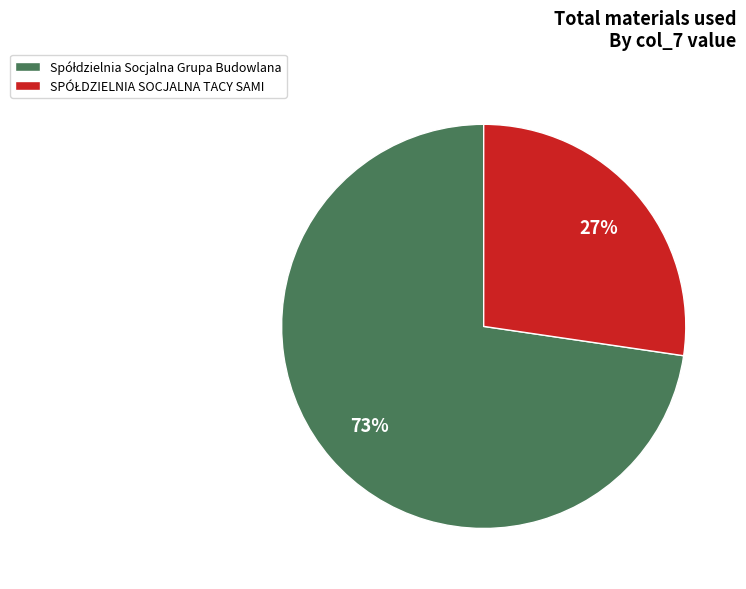

To the nearest percent, what is the average slice percentage?

50%